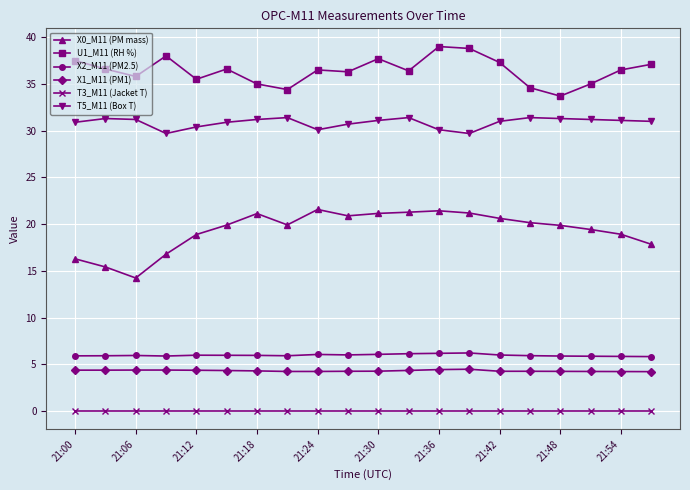

What is the value of the T5_M11 (Box T) point at the 8th from the left?

31.4